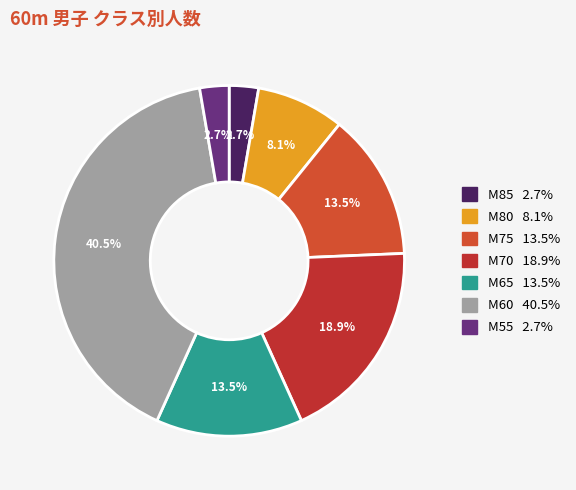

Combined, what portion of the pie is M85 and M55?

5.4%